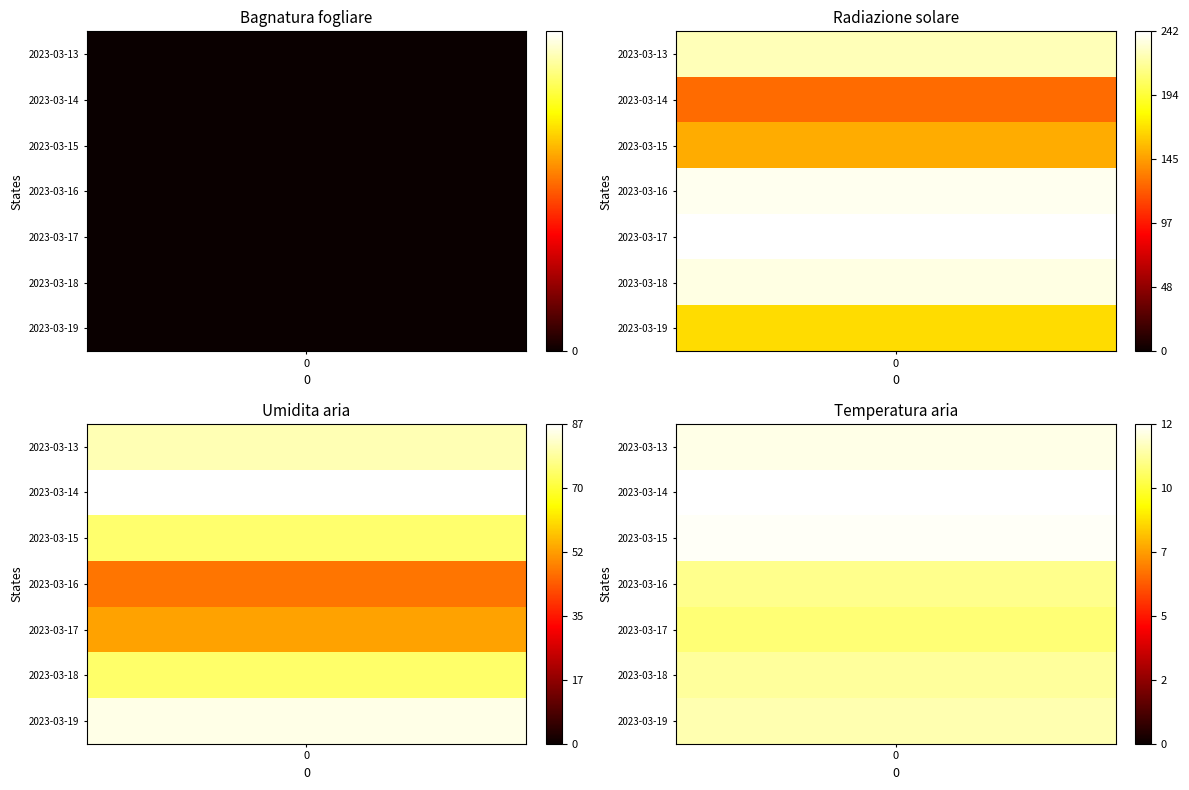

How many values in the Radiazione solare series are below 224?

3